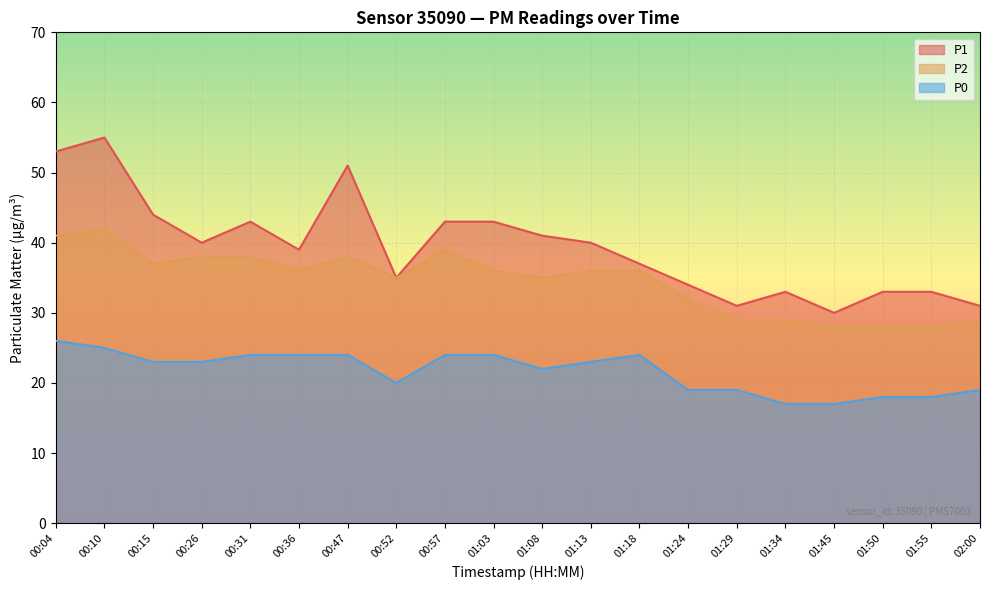

What is the smallest value displayed?

17